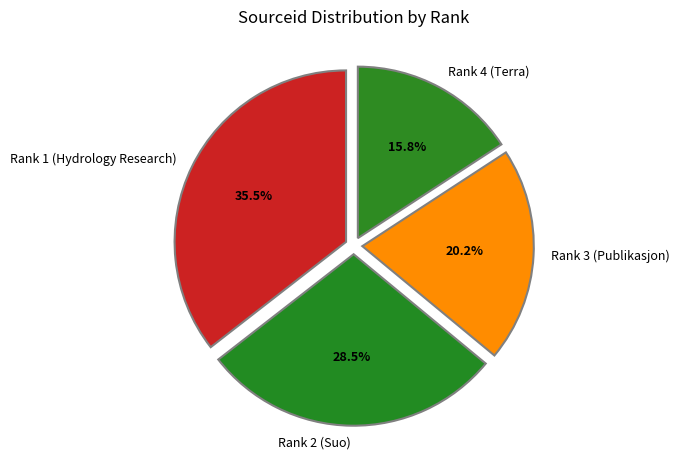

Which category has the smallest portion of the pie?

Rank 4 (Terra)